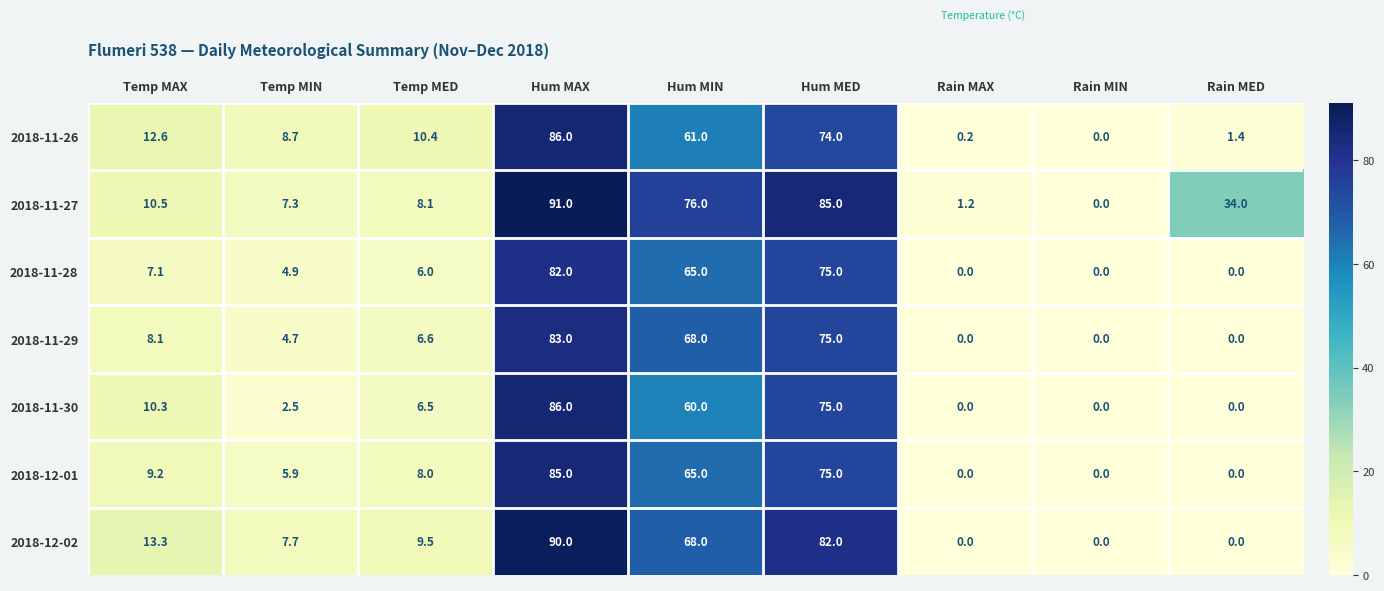

What is the maximum value for 2018-11-27?

91.0